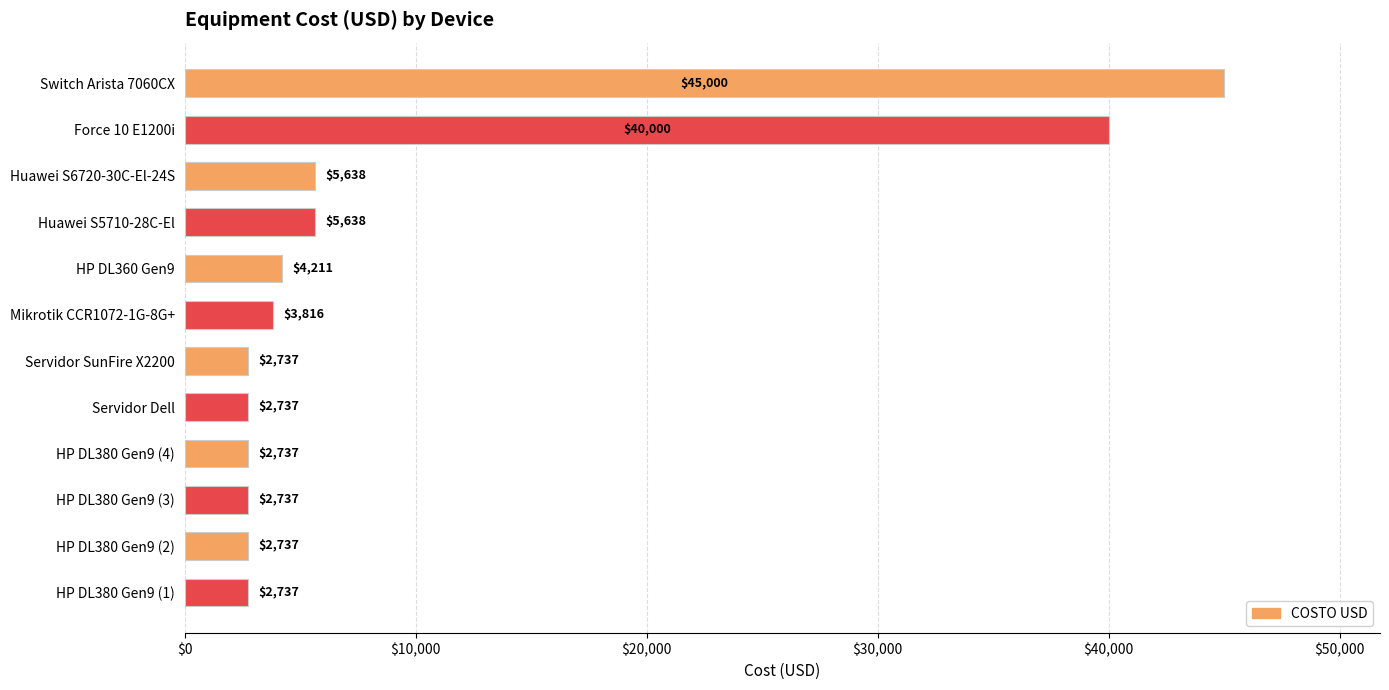

What is the approximate value at Huawei S6720-30C-El-24S?

5637.7